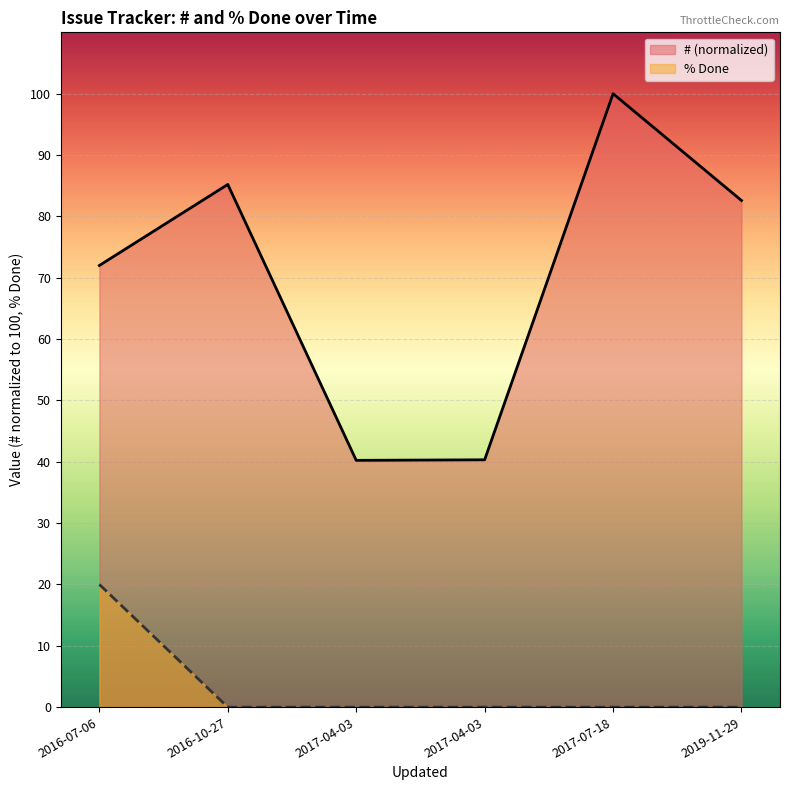

At which label is # (line) closest to 70?

2016-07-06